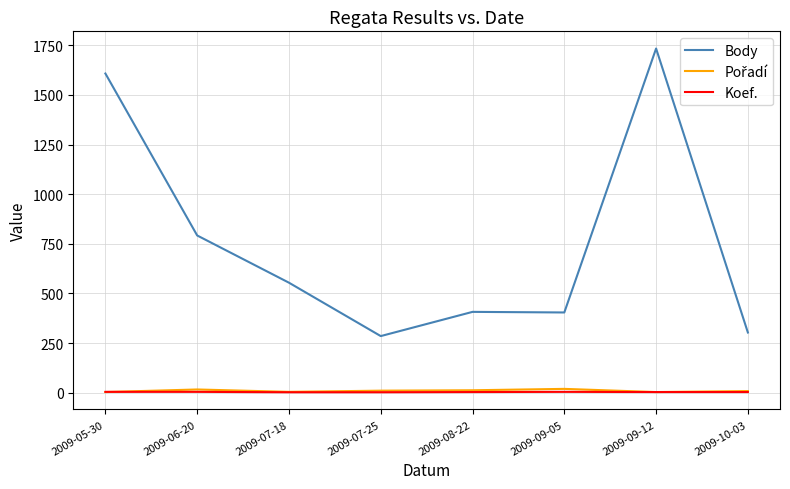

The value of Body at 2009-09-12 is 2568. True or false?

False